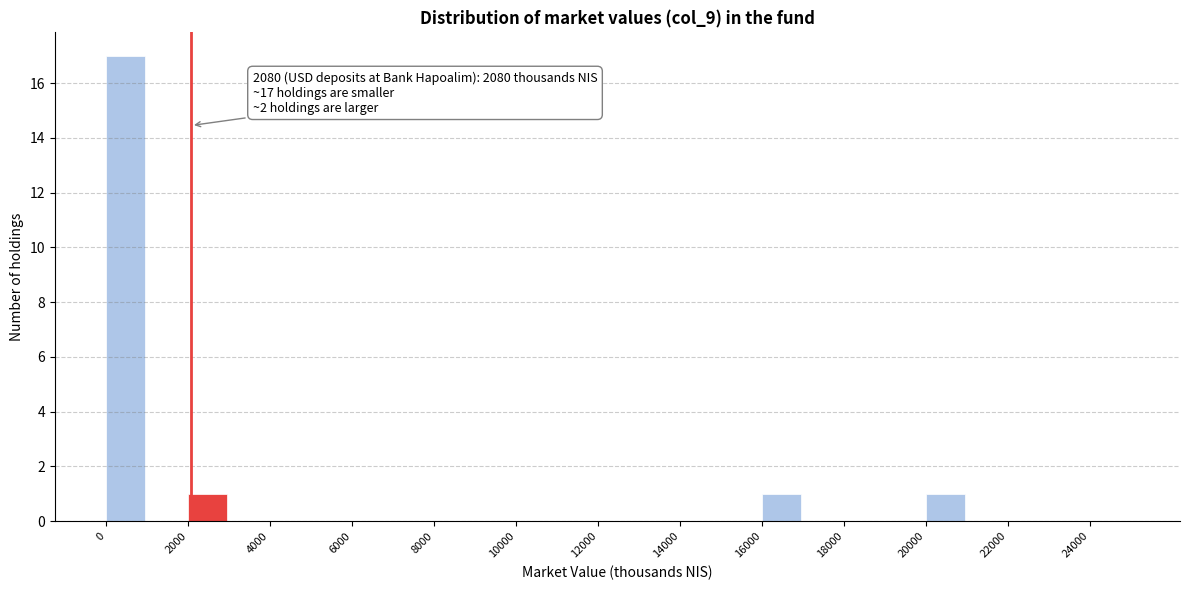

Over which range of the x-axis is the bar tallest?

0 to 1000